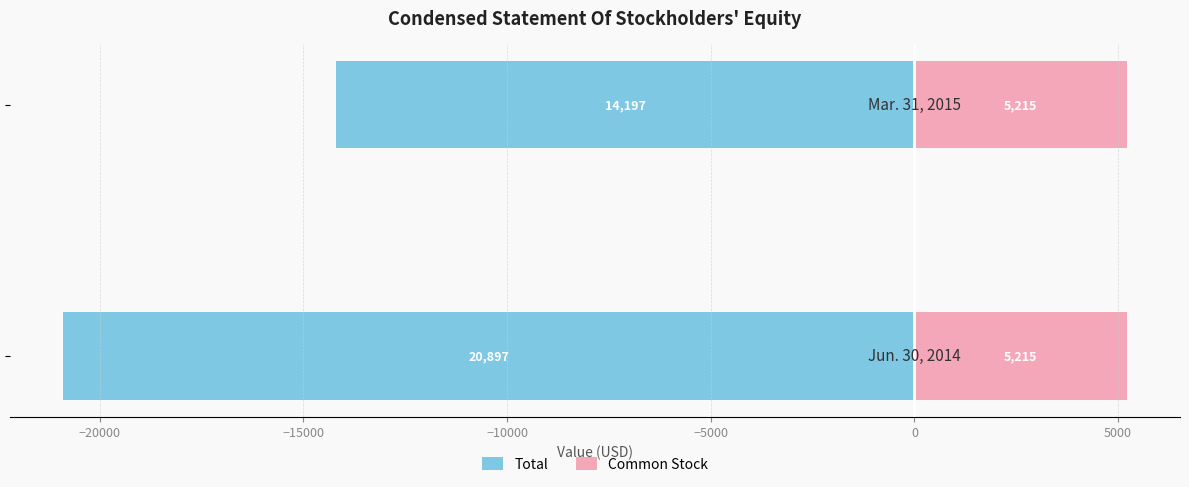

Which series has the largest range (max minus min)?

Total